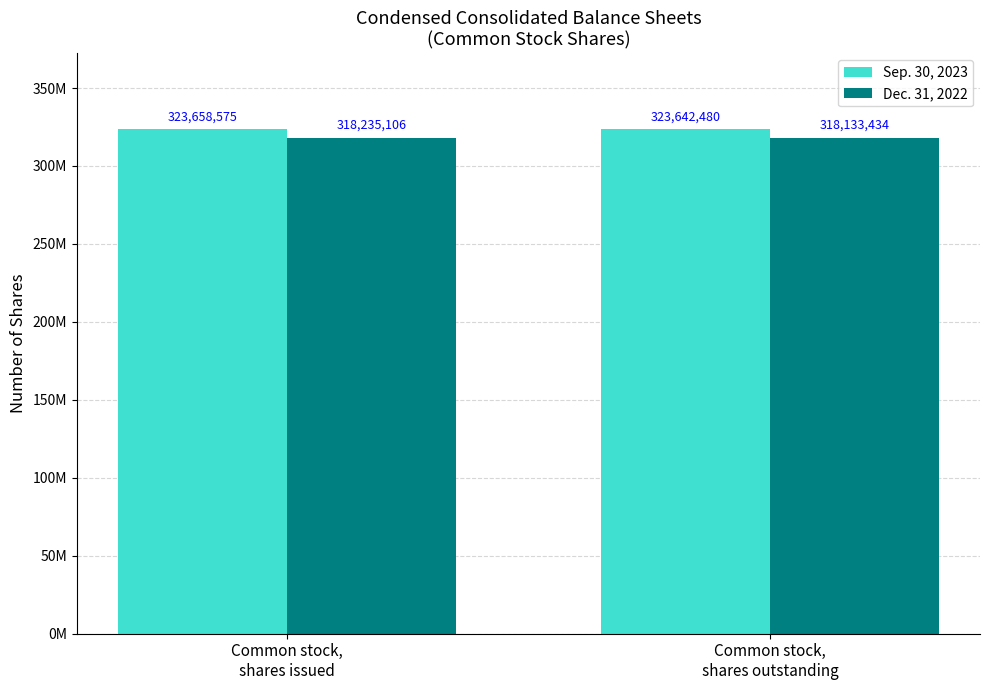

Reading left to right, extract all data points from this chart.

Sep. 30, 2023: 323658575	323642480
Dec. 31, 2022: 318235106	318133434